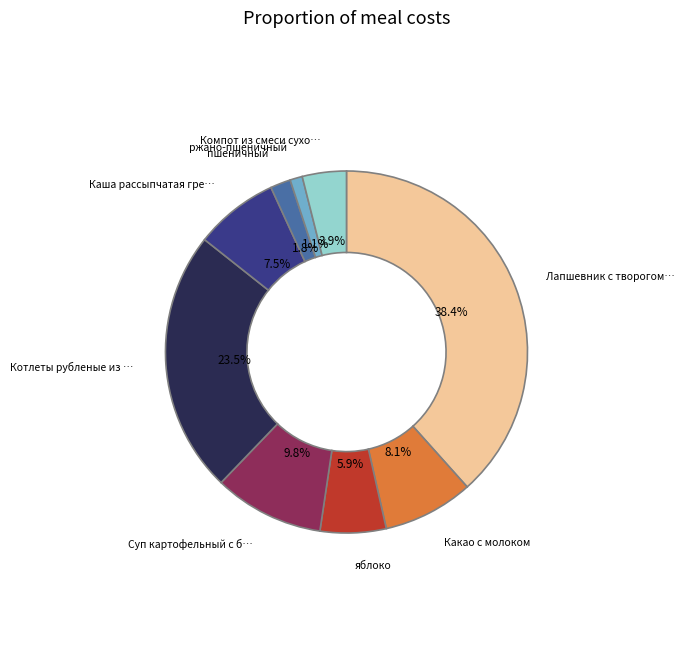

How many segments does this pie chart have?

9